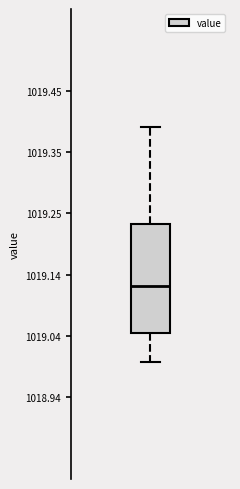

Read this box plot against the y-axis: the position of the median line, the range covered by the box, and the ends of both whiskers. The values are not printed on the chart, so give them approximately, as read against the axis.

median 1019.12, box 1019.04 to 1019.22, whiskers 1019.00 to 1019.40